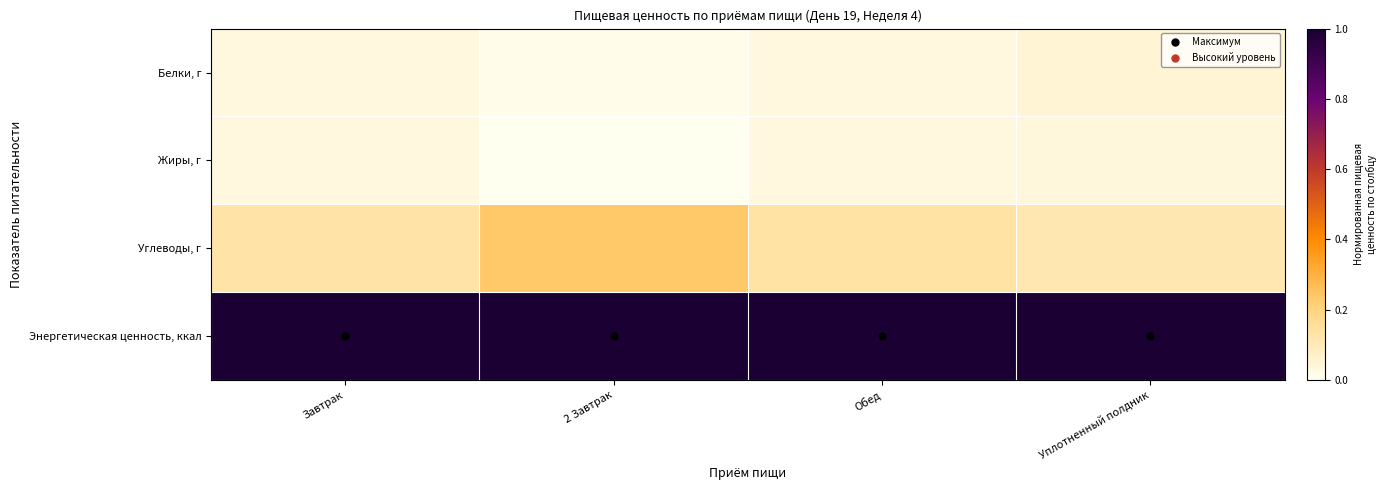

At how many categories does at least one series exceed 0?

4